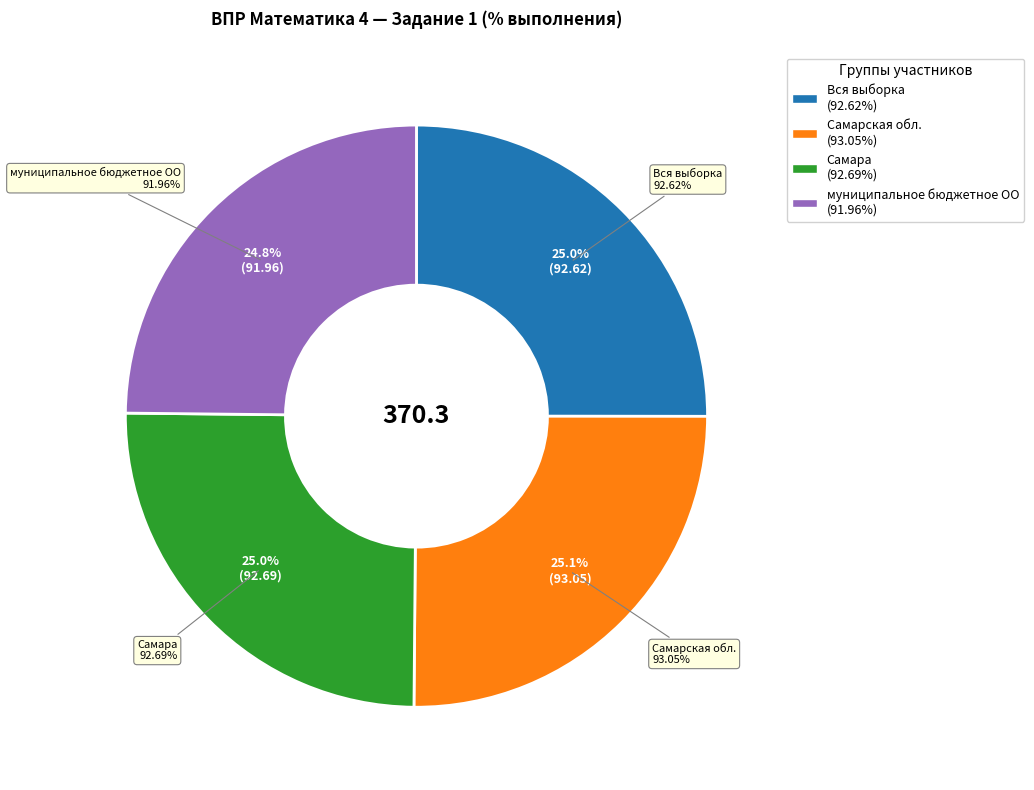

To the nearest percent, what is the combined percentage of муниципальное бюджетное ОО and Самарская обл.?

50%